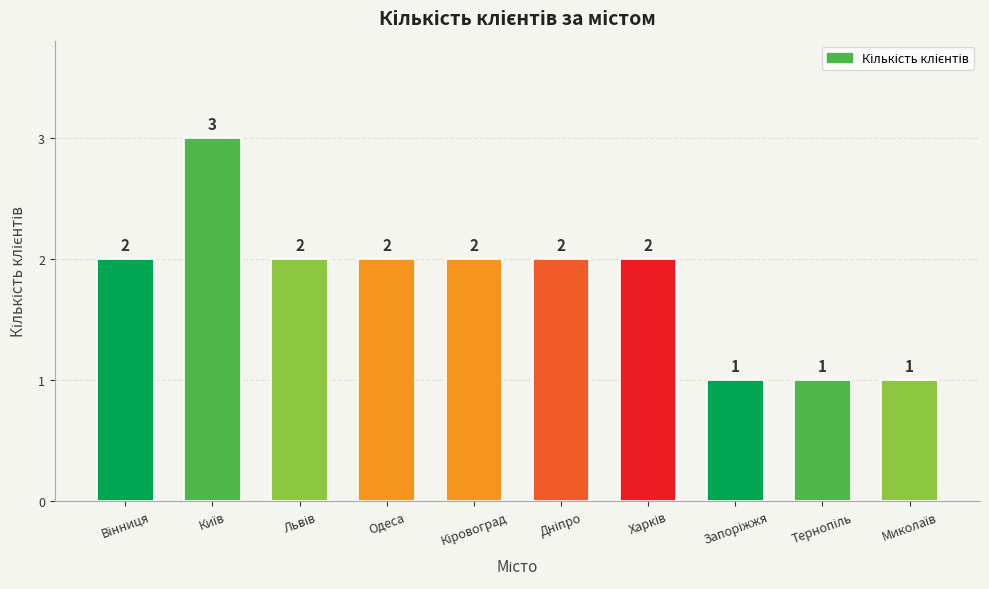

Reading left to right, extract all data points from this chart.

2	3	2	2	2	2	2	1	1	1